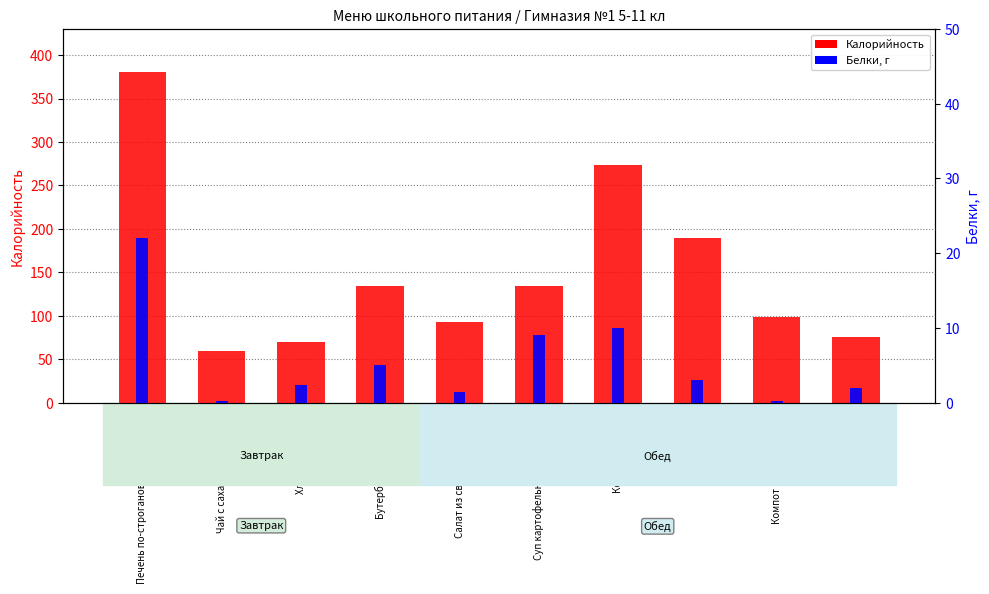

Reading right to left, extract all data points from this chart.

Калорийность: хлеб ржаной=75.0	Компот из свежих груш=98.0	Рагу из овощей=190.0	Котлета куриная=273.0	Суп картофельный с рыб.конс.=134.0	Салат из свеклы отварной=93.0	Бутерброд с колбасой=134.0	Хлеб пшеничный=70.1	Чай с сахаром и лимоном=60.0	Печень по-строгановски+макароны=381.0
Белки: хлеб ржаной=1.9	Компот из свежих груш=0.2	Рагу из овощей=3.0	Котлета куриная=10.0	Суп картофельный с рыб.конс.=9.0	Салат из свеклы отварной=1.4	Бутерброд с колбасой=5.0	Хлеб пшеничный=2.4	Чай с сахаром и лимоном=0.2	Печень по-строгановски+макароны=22.0